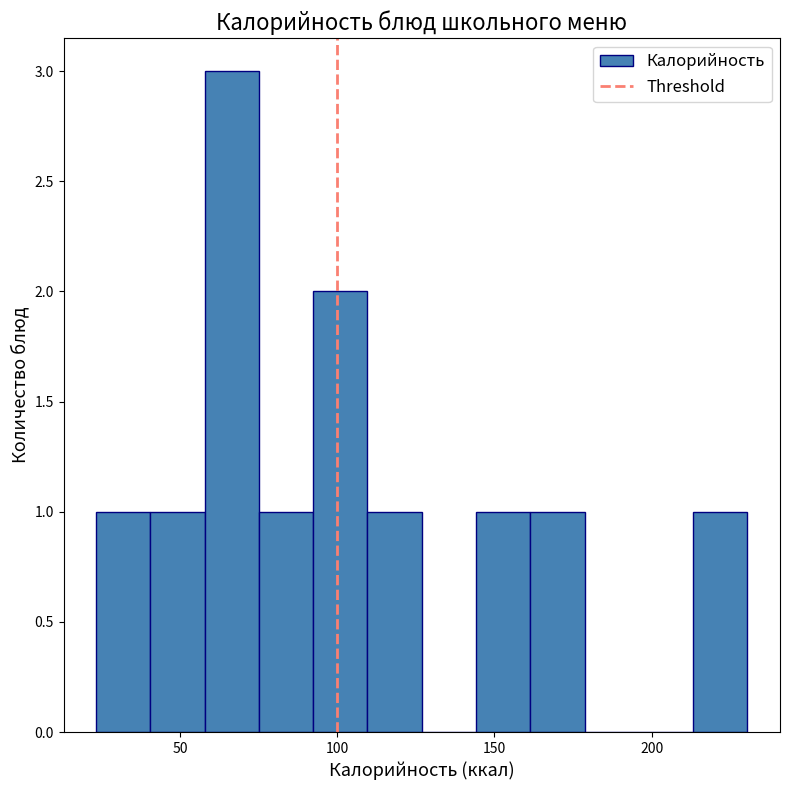

Around what value on the x-axis is the tallest bar? Give the approximate position of its centre, as read against the axis.

65